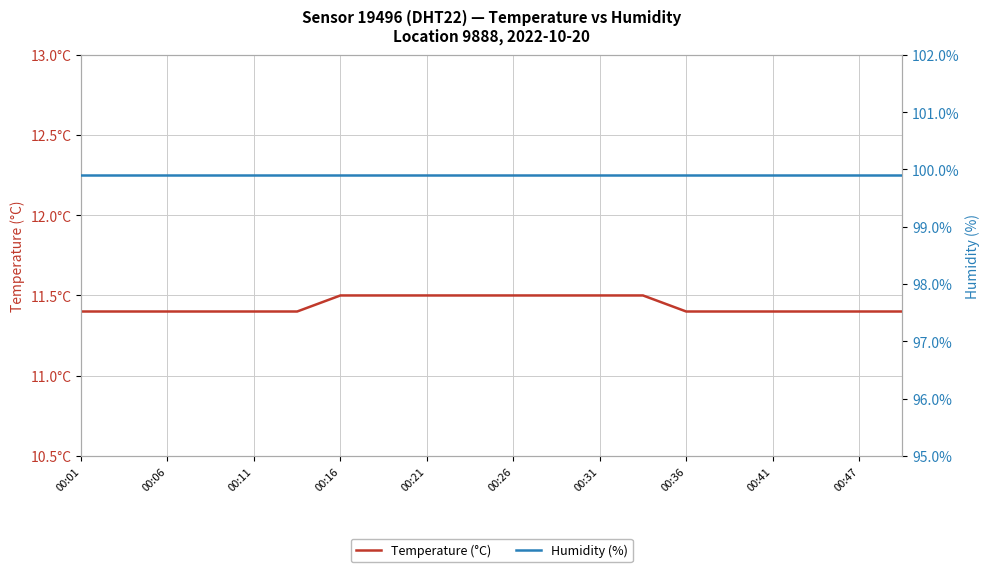

How many lines are shown in the chart?

2